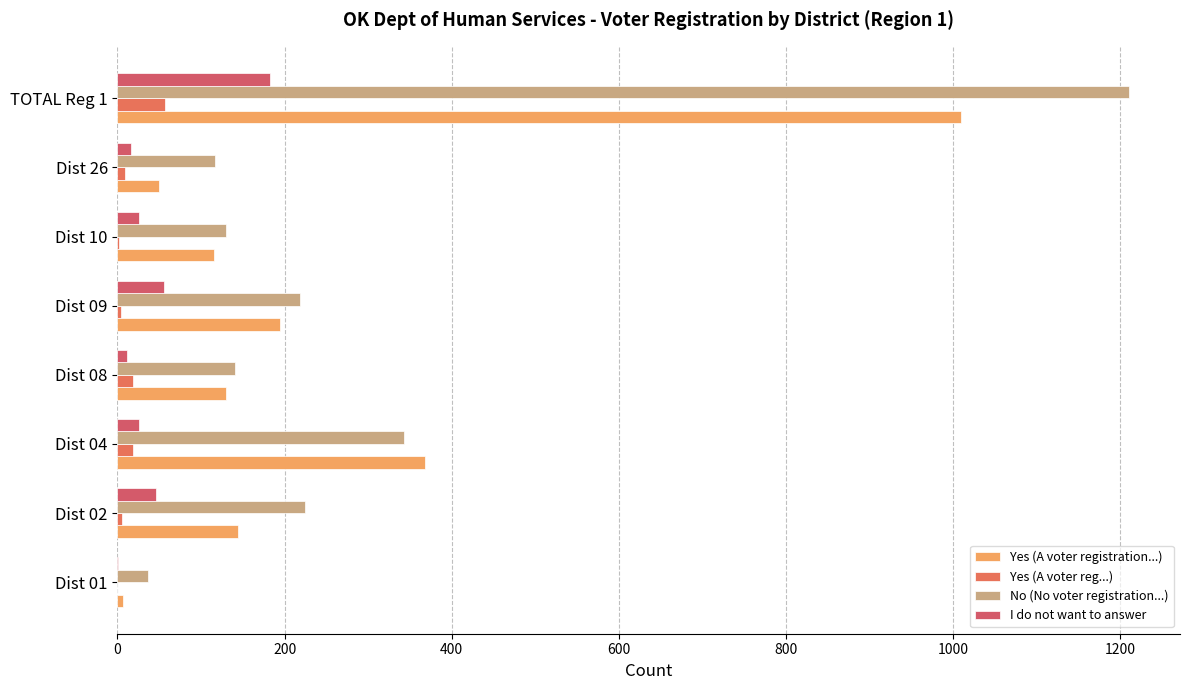

Reading left to right, list all the values displayed in this chart.

Yes (A voter registration...): 7	144	368	130	195	116	50	1010
Yes (A voter reg...): 0	5	18	19	4	2	9	57
No (No voter registration...): 36	225	343	141	219	130	117	1211
I do not want to answer: 1	46	26	12	56	26	16	183